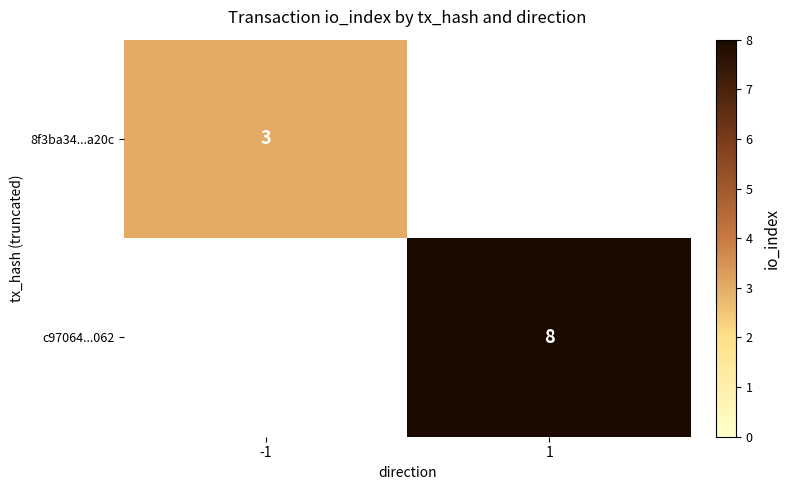

Is the value of c97064...062 at 1 greater than the value of 8f3ba34...a20c at -1?

Yes